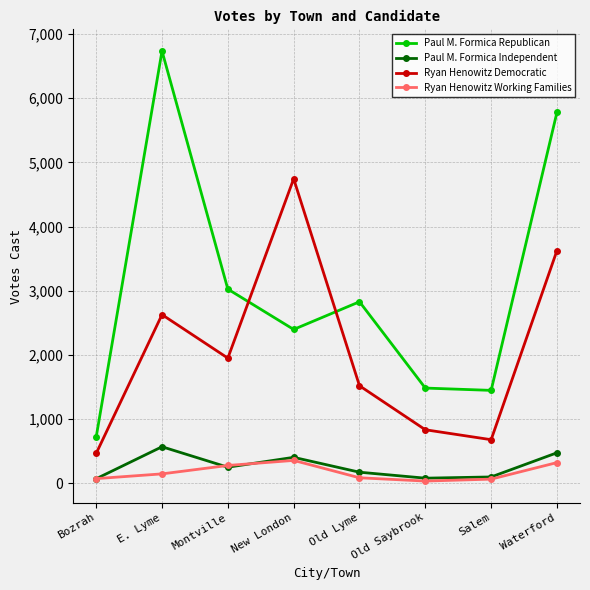

Which series has the largest range (max minus min)?

Paul M. Formica Republican